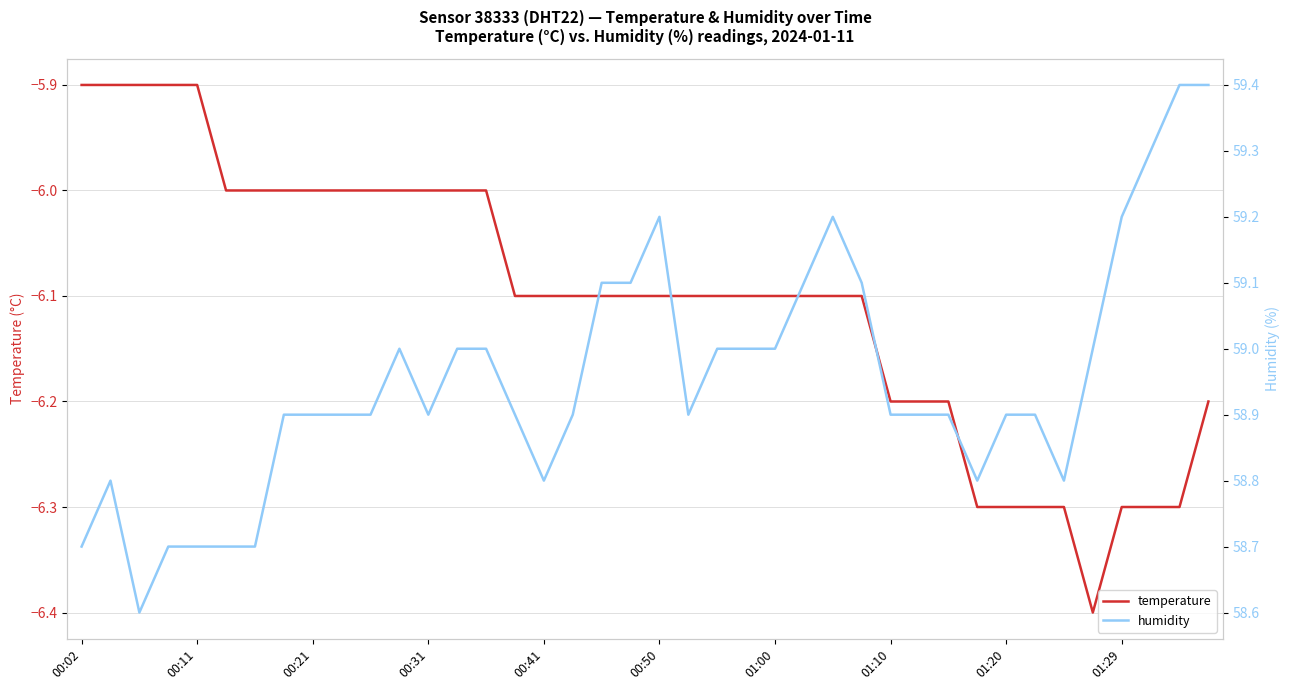

Which category has the lowest value across all series?

35